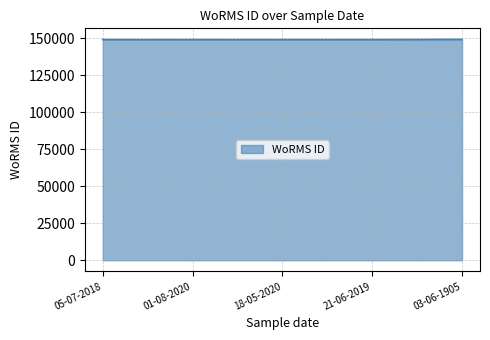

What is the greatest value displayed?

149126